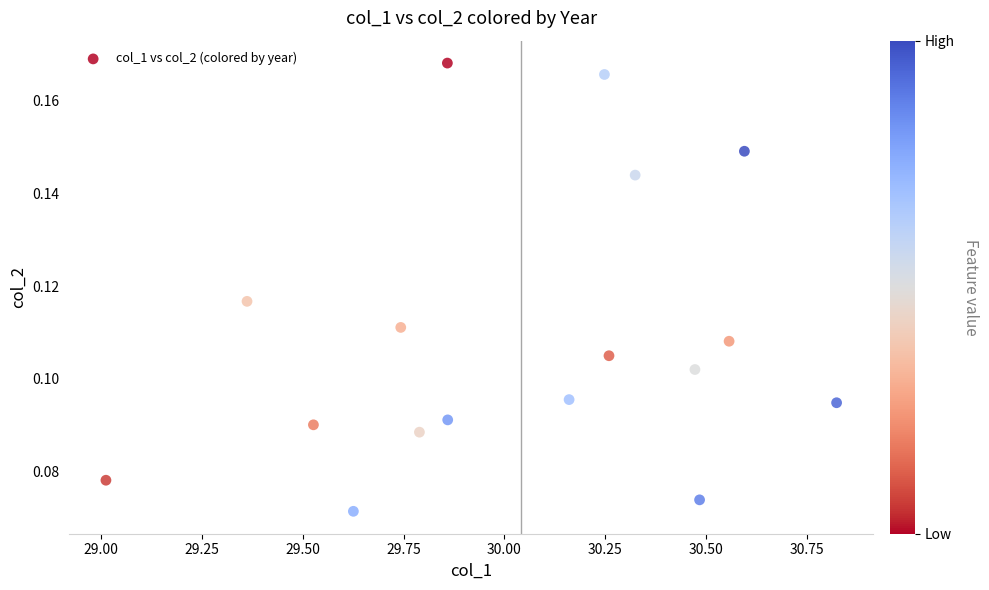

What is the range of X values (max minus min)?

1.8